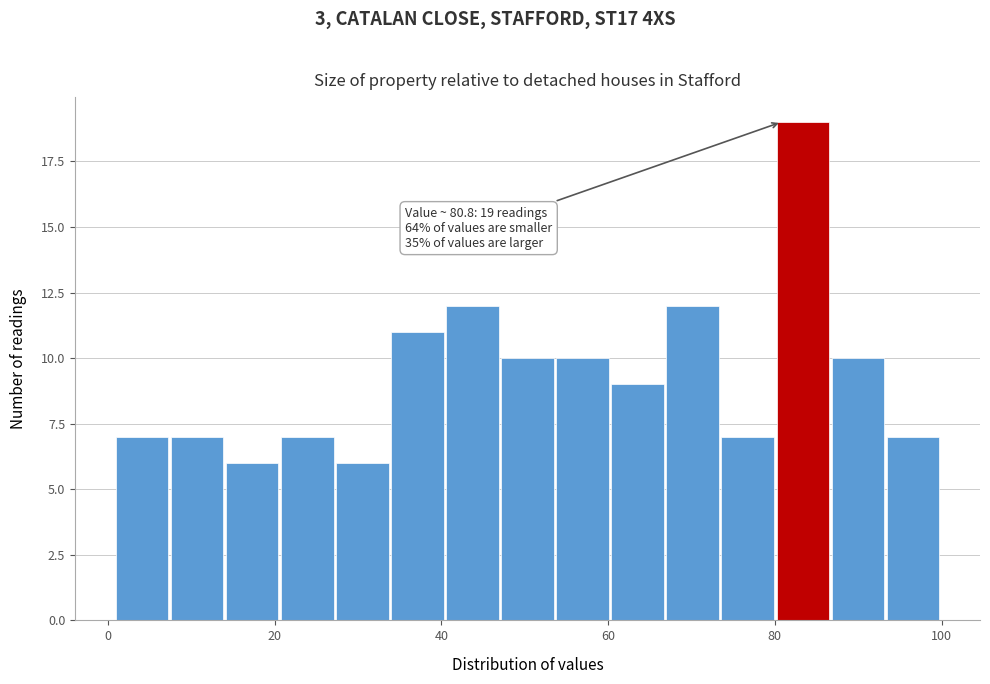

Read against the x-axis, roughly where is the centre of the tallest bar?

84